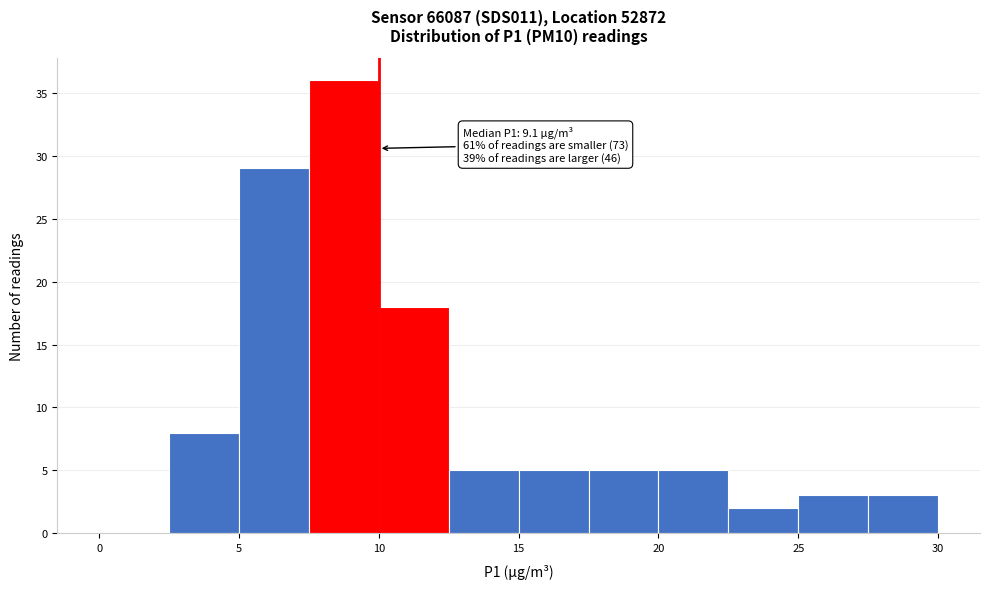

Which range on the x-axis has the tallest bar?

7.5 to 10.0